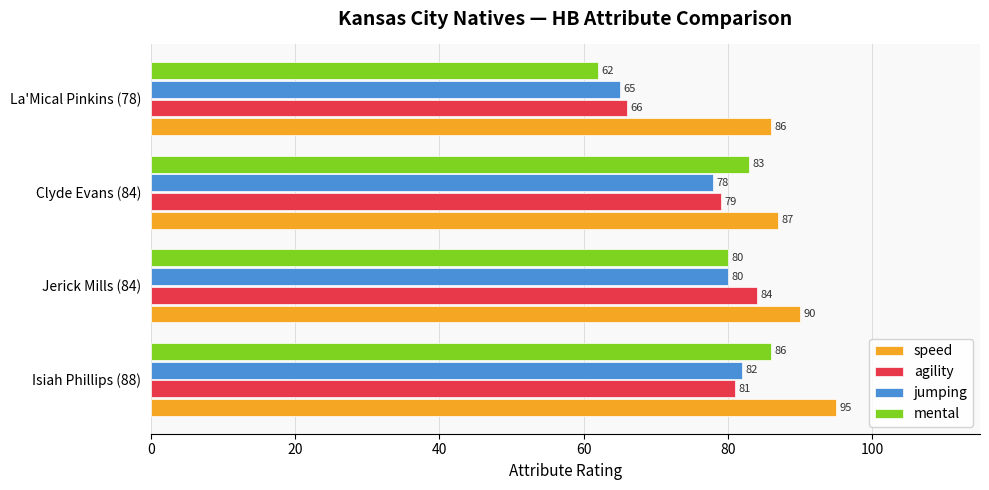

How many values in the mental series are below 83?

2